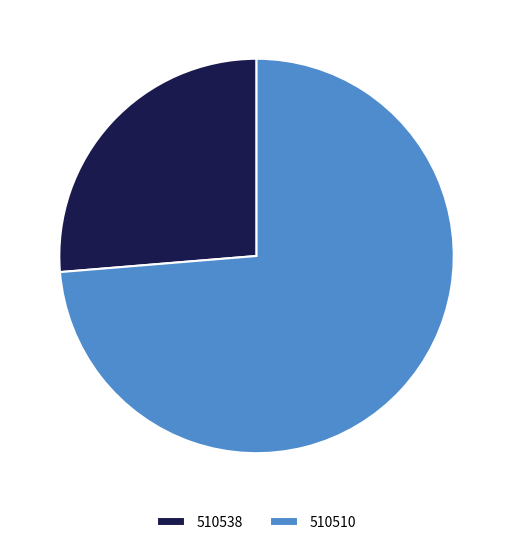

Is it true that 510538 is 19% of the pie?

False